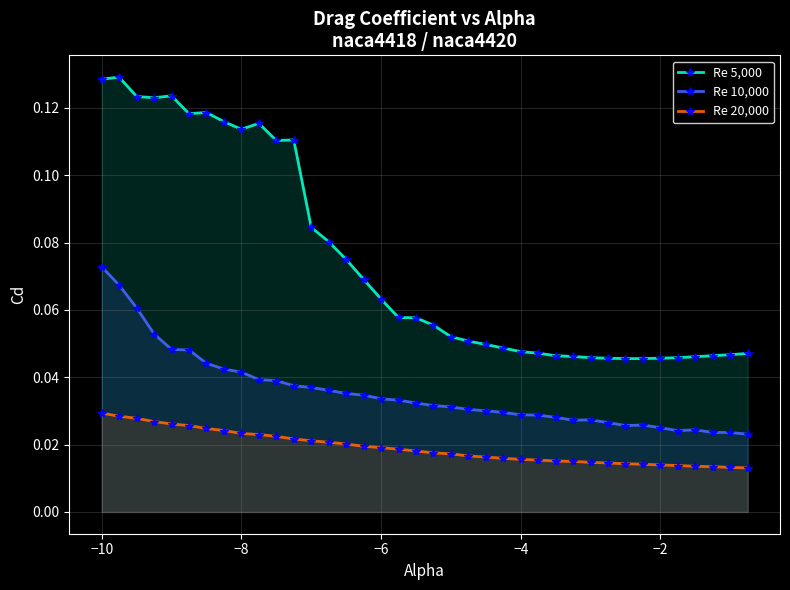

List the series in order of their overall mean, lowest first.

Re 20,000, Re 10,000, Re 5,000